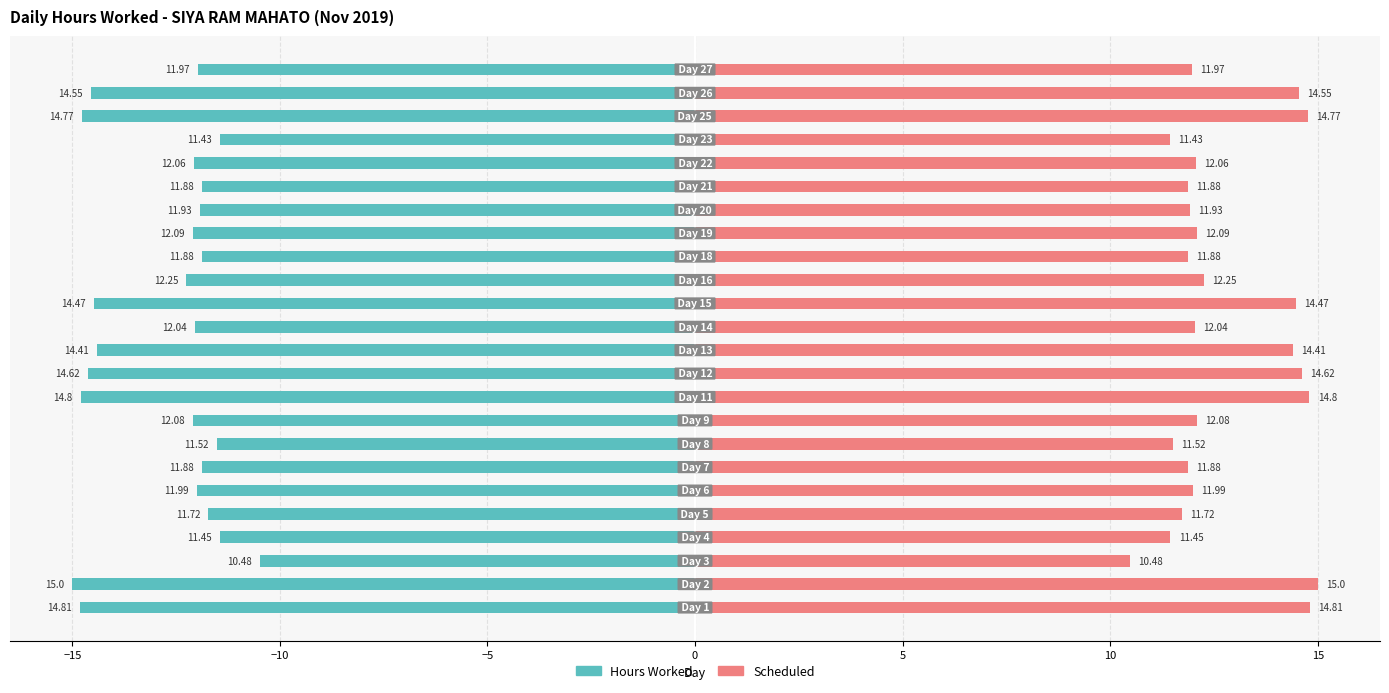

How many values in the Hours Worked series exceed -12?

11